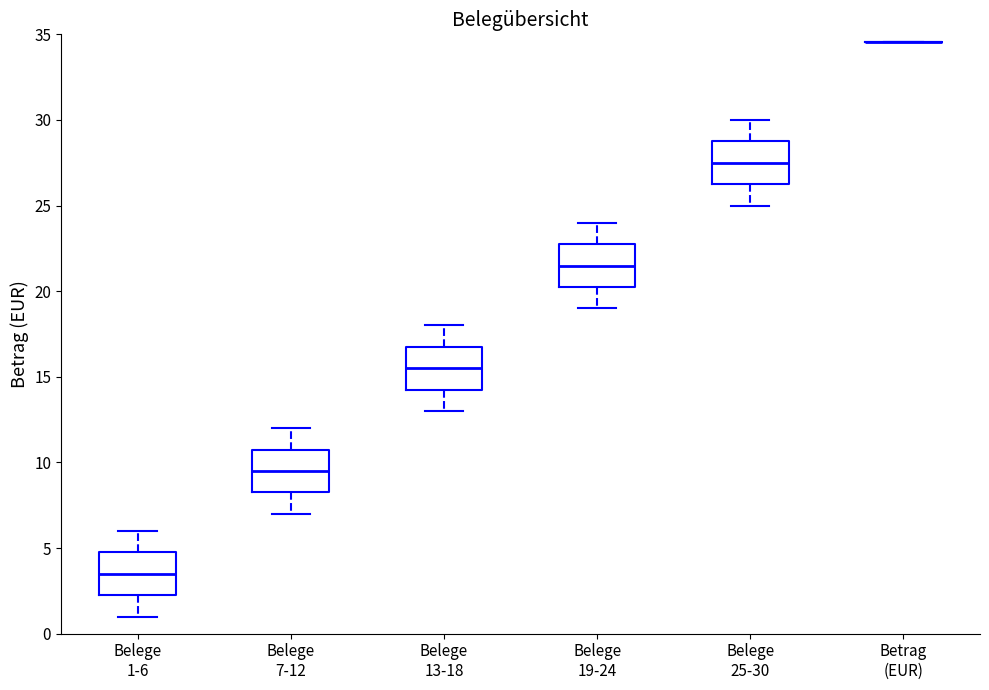

Reading left to right, read every box against the y-axis: the position of its median line, the range the box covers, and the ends of its whiskers. The values are not printed on the chart, so give them approximately, as read against the axis.

Belege 1-6: median 3.5, box 2.5 to 5.0, whiskers 1.0 to 6.0
Belege 7-12: median 9.5, box 8.5 to 11.0, whiskers 7.0 to 12.0
Belege 13-18: median 15.5, box 14.5 to 17.0, whiskers 13.0 to 18.0
Belege 19-24: median 21.5, box 20.5 to 23.0, whiskers 19.0 to 24.0
Belege 25-30: median 27.5, box 26.5 to 29.0, whiskers 25.0 to 30.0
Betrag (EUR): box collapsed to a line at 34.5, whiskers 34.5 to 34.5